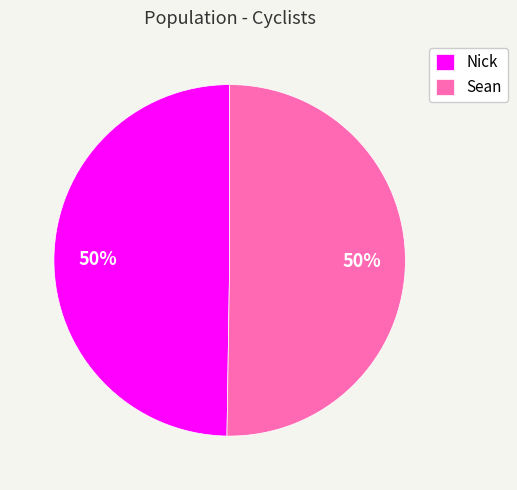

Approximately how many times larger is the value at Sean compared to Nick?

1.0